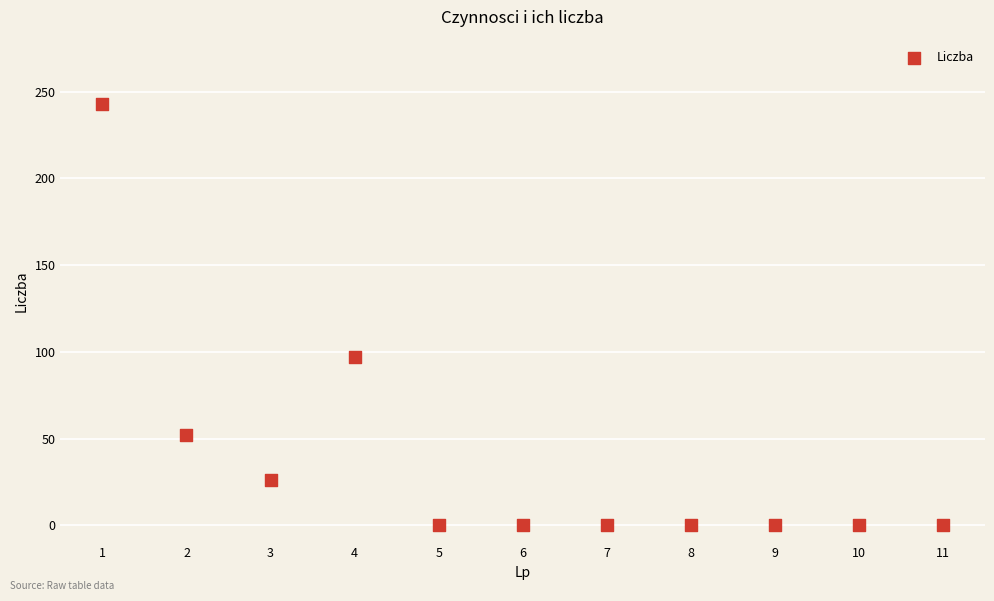

What Y value in the scatter plot is closest to 121?

97